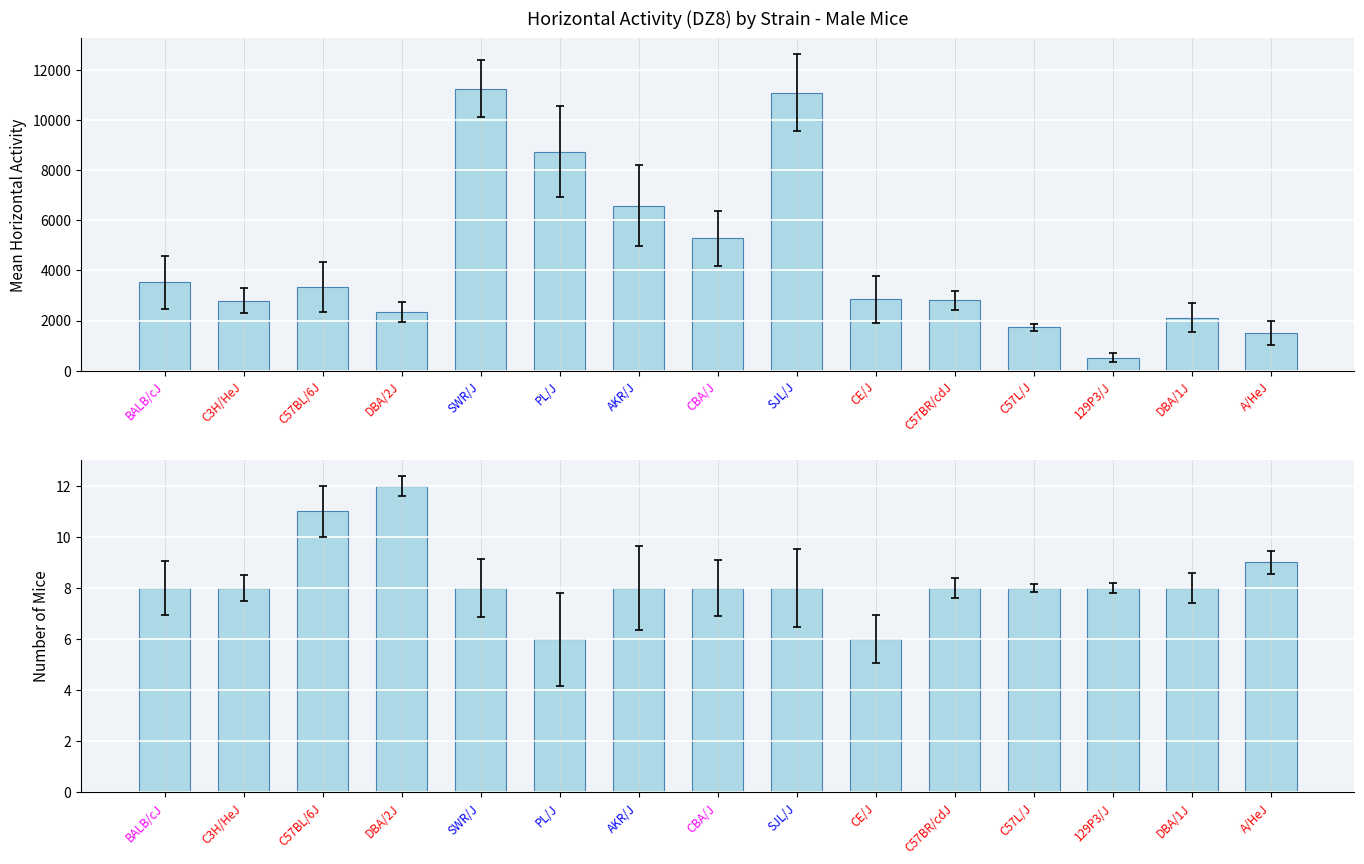

What is the sum of all number of mice values?

124